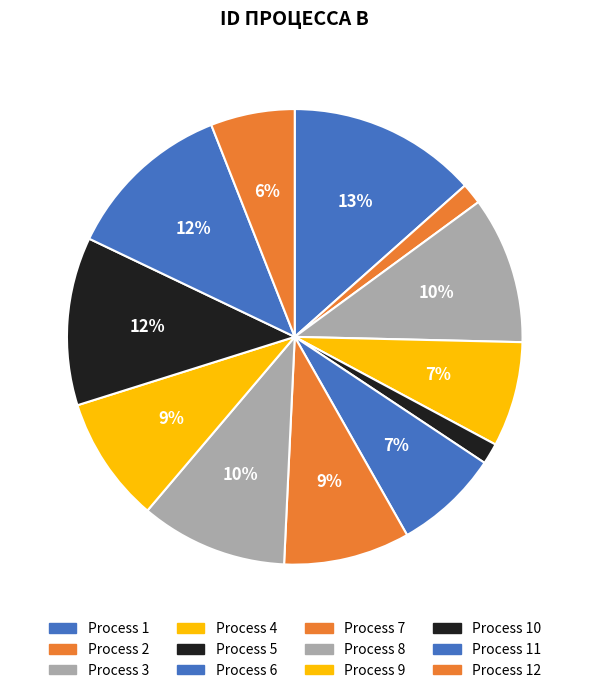

How many segments does this pie chart have?

12